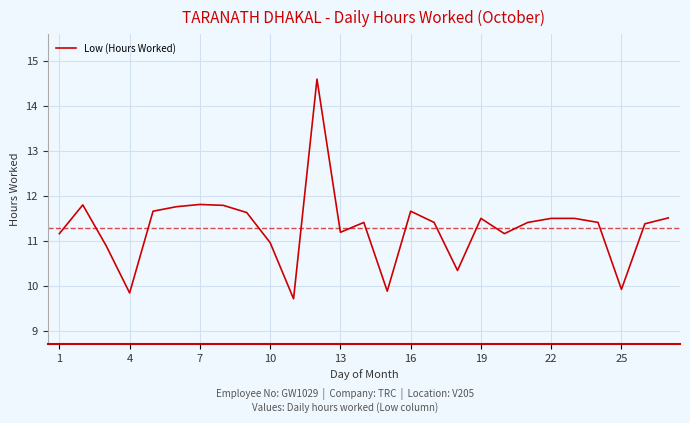

What is the minimum value shown in the chart?

9.7